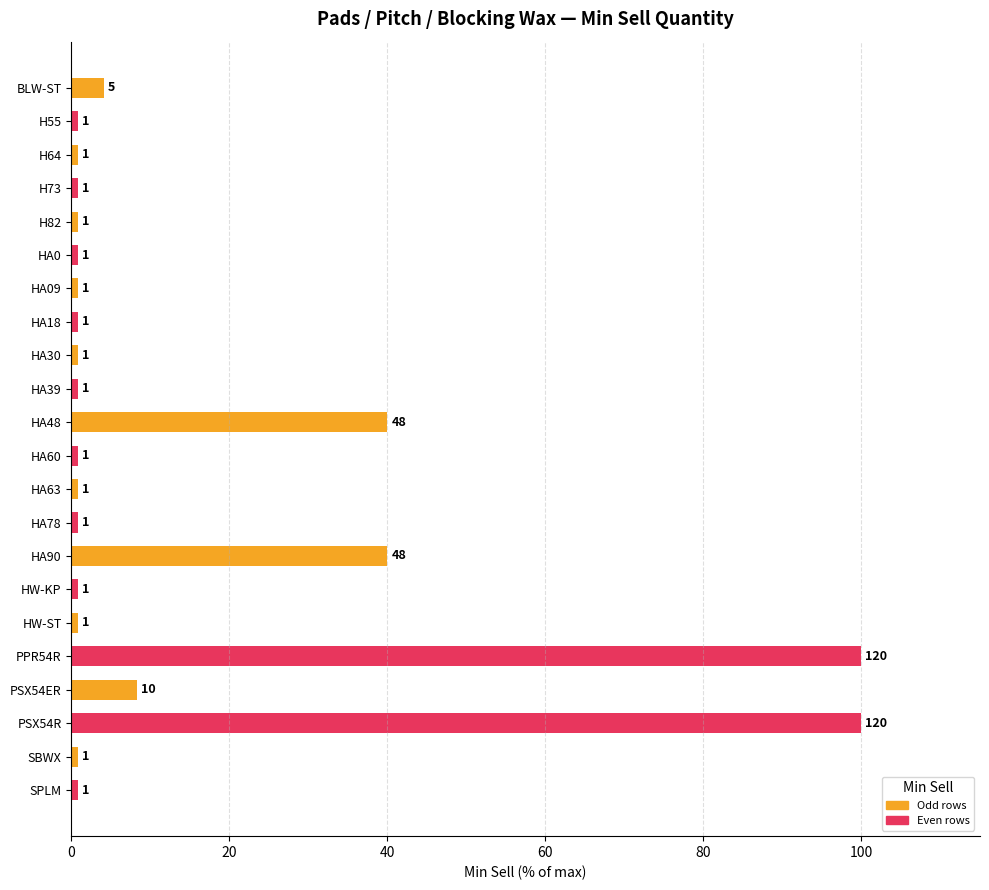

Are the bars horizontal?

Yes